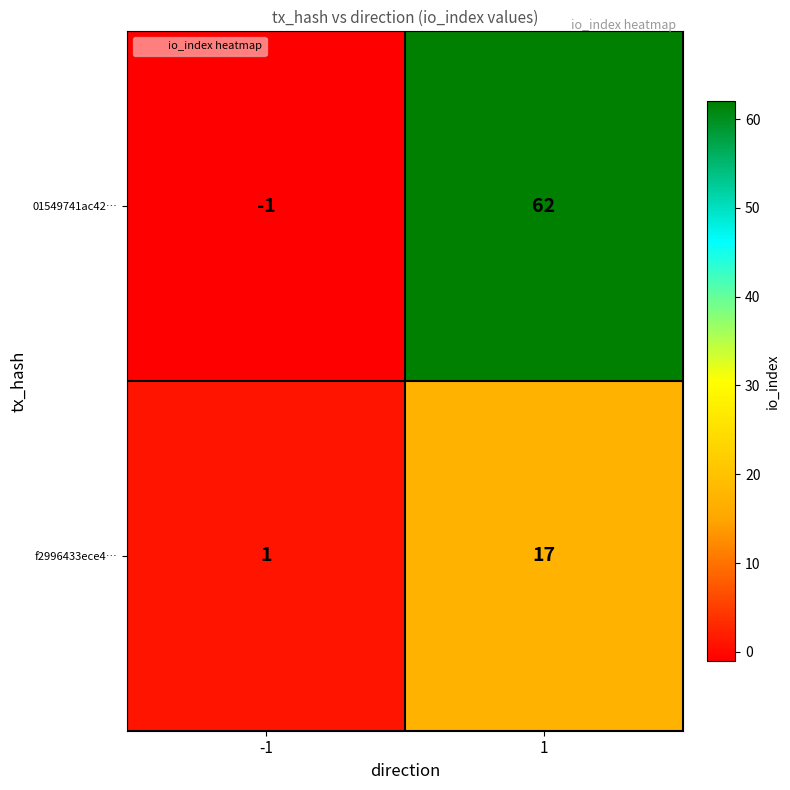

Reading left to right, what are all the values shown in this chart?

01549741ac42…: -1	62
f2996433ece4…: 1	17